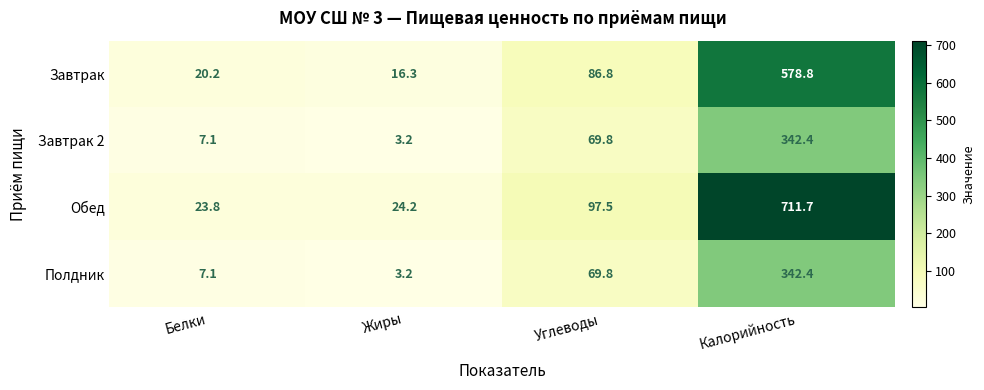

Reading left to right, extract all data points from this chart.

Завтрак: 20.2	16.3	86.8	578.8
Завтрак 2: 7.1	3.2	69.8	342.4
Обед: 23.8	24.2	97.5	711.7
Полдник: 7.1	3.2	69.8	342.4